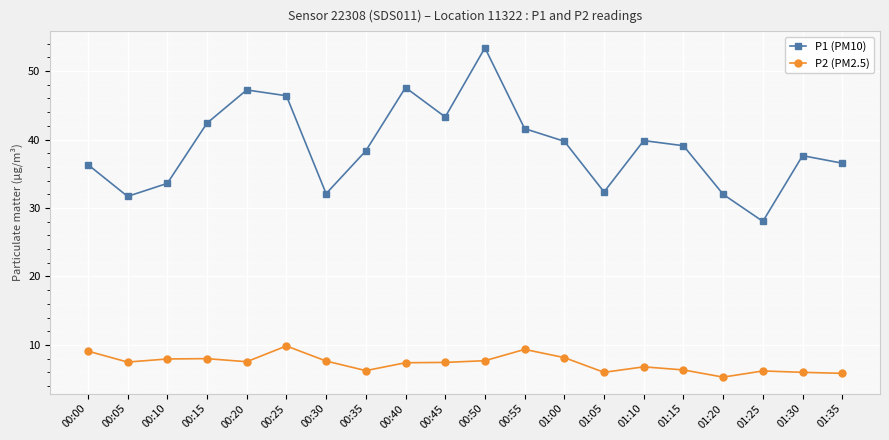

List the series in order of their overall mean, highest first.

P1 (PM10), P2 (PM2.5)